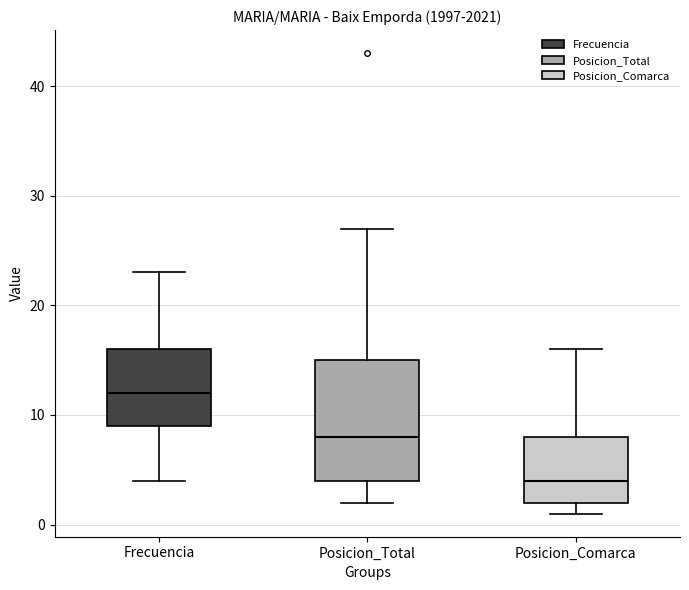

Reading left to right, read every box against the y-axis: the position of its median line, the range the box covers, and the ends of its whiskers. The values are not printed on the chart, so give them approximately, as read against the axis.

Frecuencia: median 12, box 9 to 16, whiskers 4 to 23
Posicion_Total: median 8, box 4 to 15, whiskers 2 to 27
Posicion_Comarca: median 4, box 2 to 8, whiskers 1 to 16